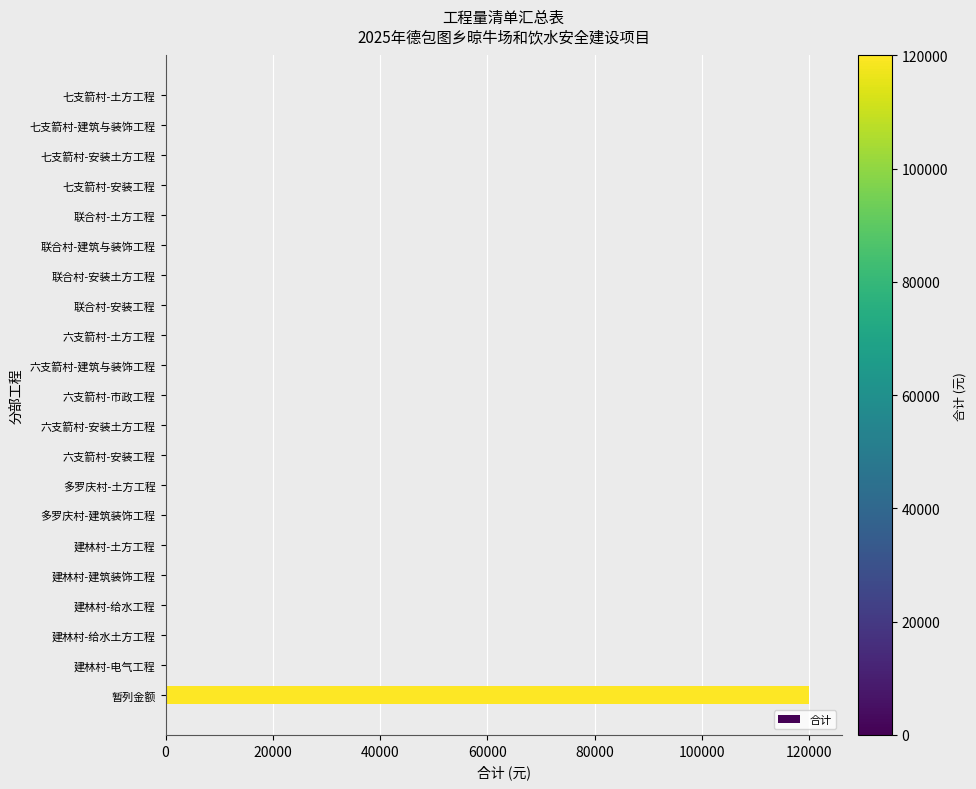

The value at 建林村-给水土方工程 is 0. True or false?

True